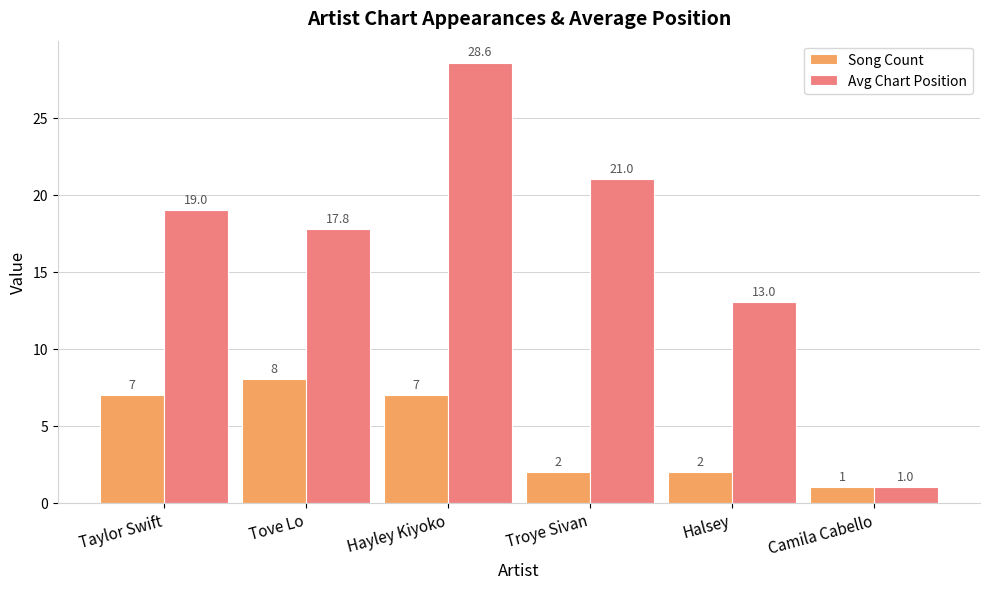

What is the spread (max minus min) of values at Taylor Swift?

12.0